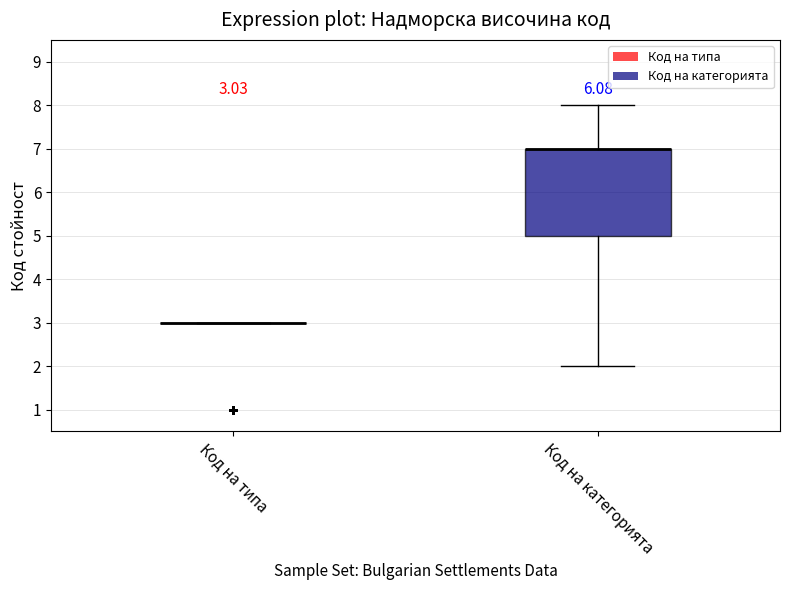

Comparing the boxes themselves (not the whiskers), which one is the tallest?

Код на категорията